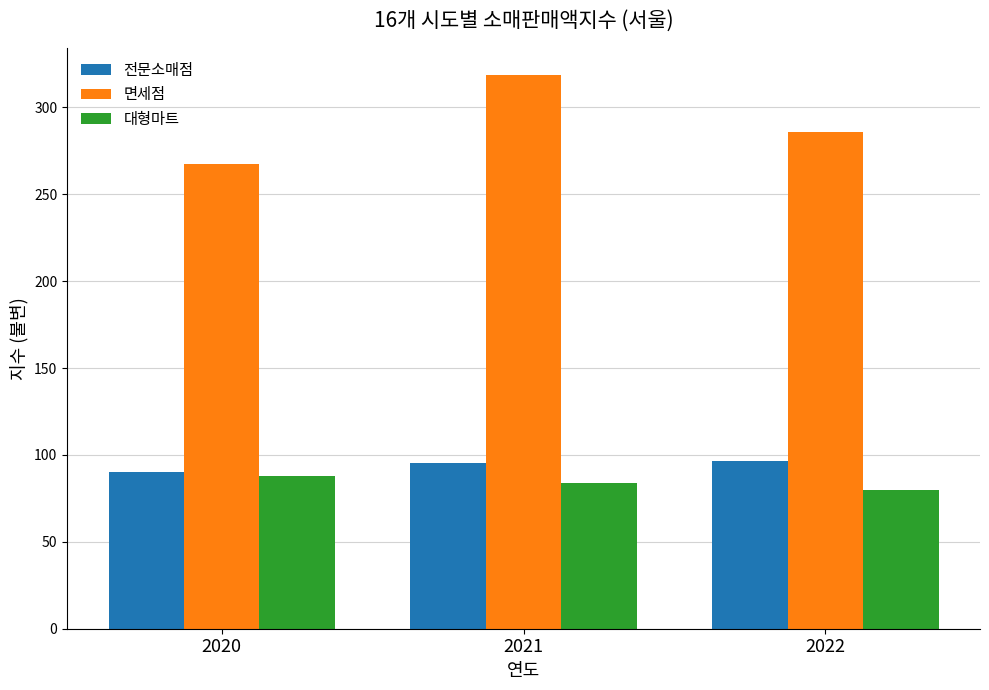

Read the 면세점 value at 2020.

267.4